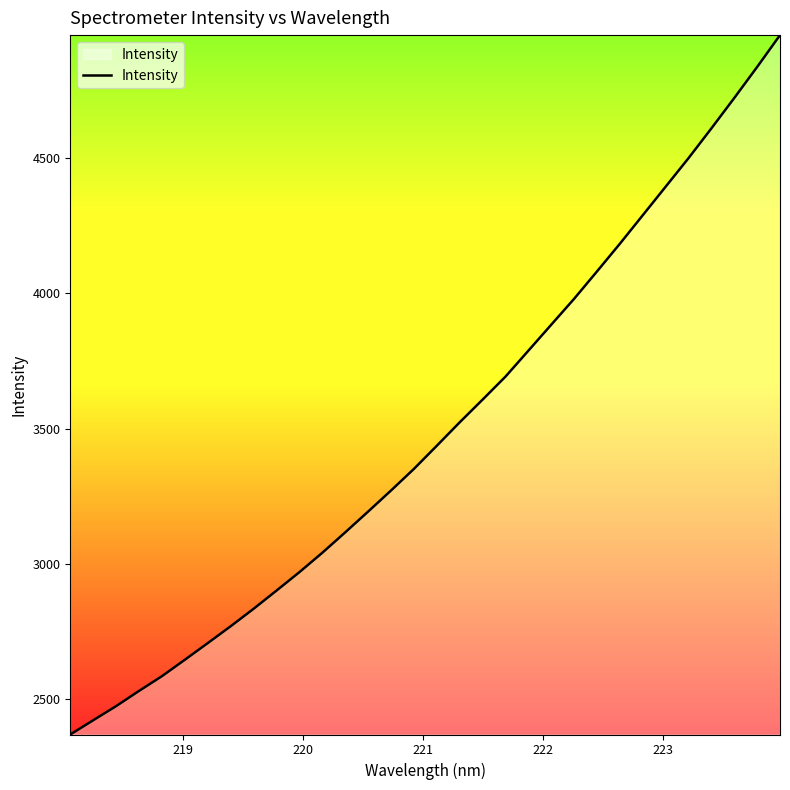

What is the minimum value shown in the chart?

2367.8